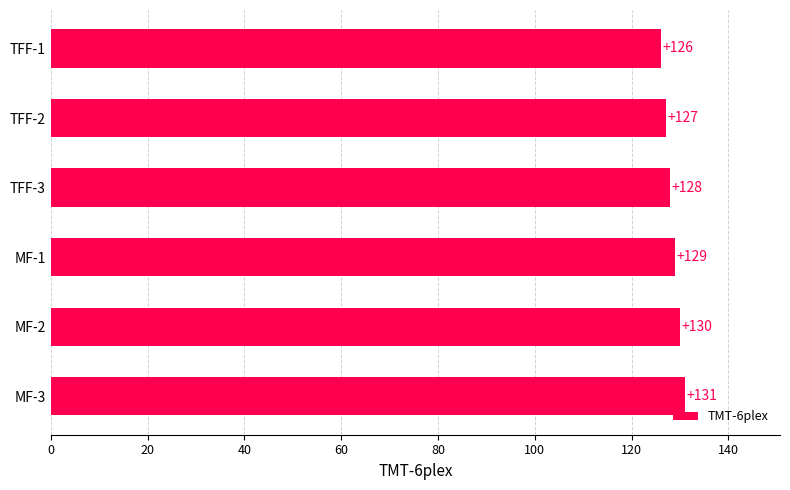

What is the difference between the values at TFF-2 and MF-3?

4